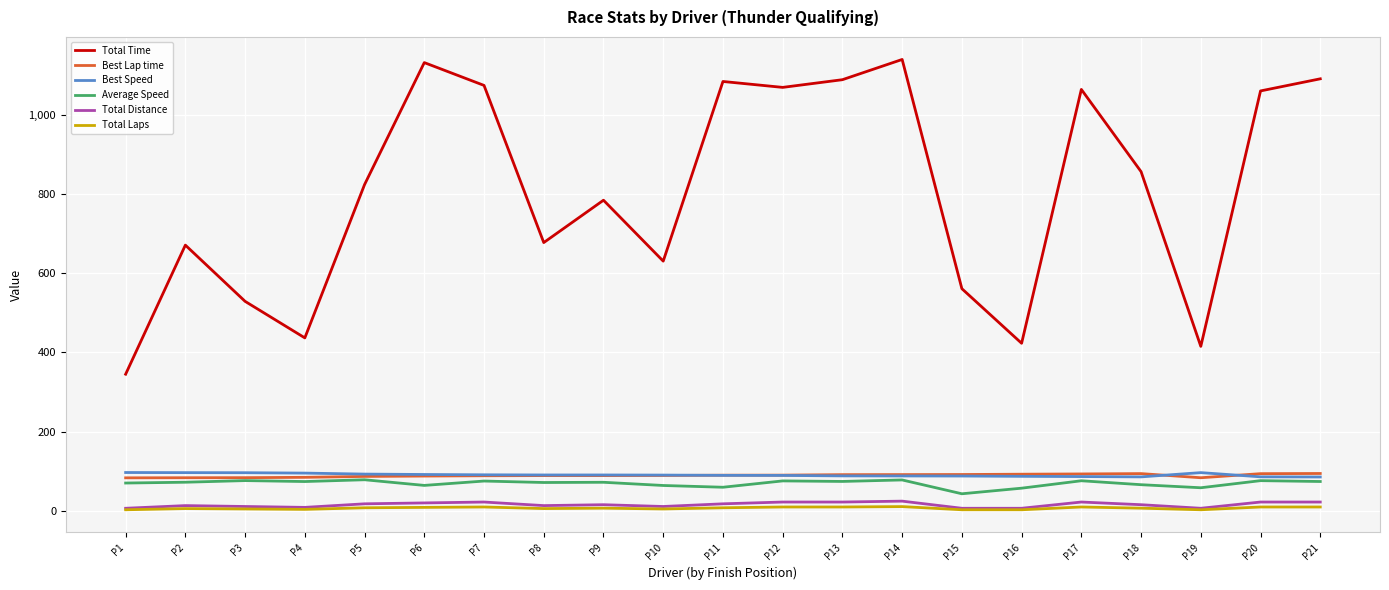

What are all the series names shown in the legend?

Total Time, Best Lap time, Best Speed, Average Speed, Total Distance, Total Laps